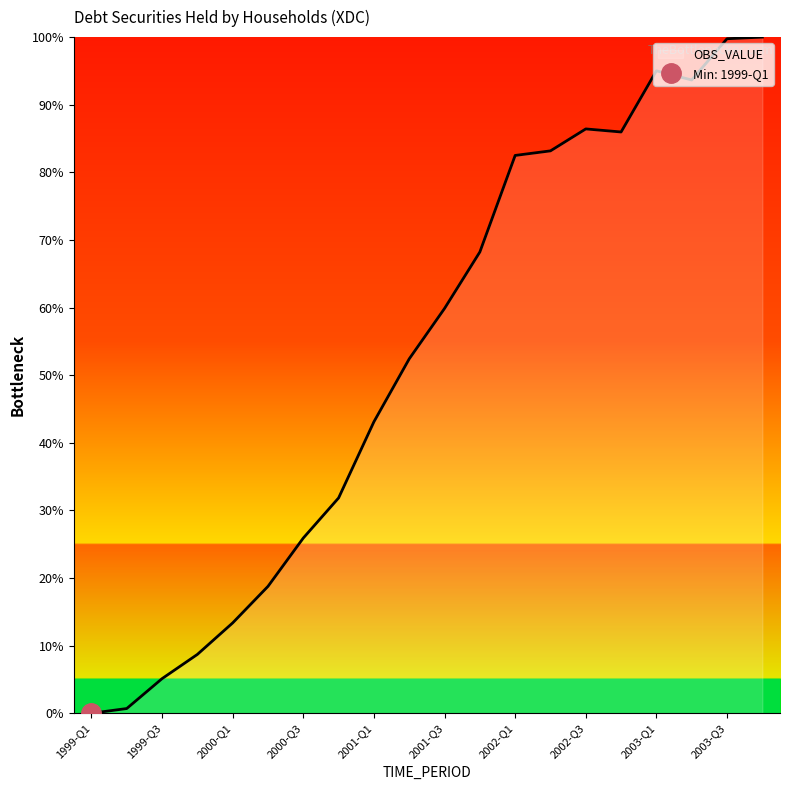

Reading left to right, list all the values displayed in this chart.

1999-Q1=0.0	1999-Q2=0.7	1999-Q3=5.1	1999-Q4=8.7	2000-Q1=13.4	2000-Q2=18.8	2000-Q3=25.9	2000-Q4=31.8	2001-Q1=43.1	2001-Q2=52.4	2001-Q3=59.9	2001-Q4=68.2	2002-Q1=82.5	2002-Q2=83.2	2002-Q3=86.4	2002-Q4=86.0	2003-Q1=95.0	2003-Q2=93.7	2003-Q3=99.8	2003-Q4=100.0